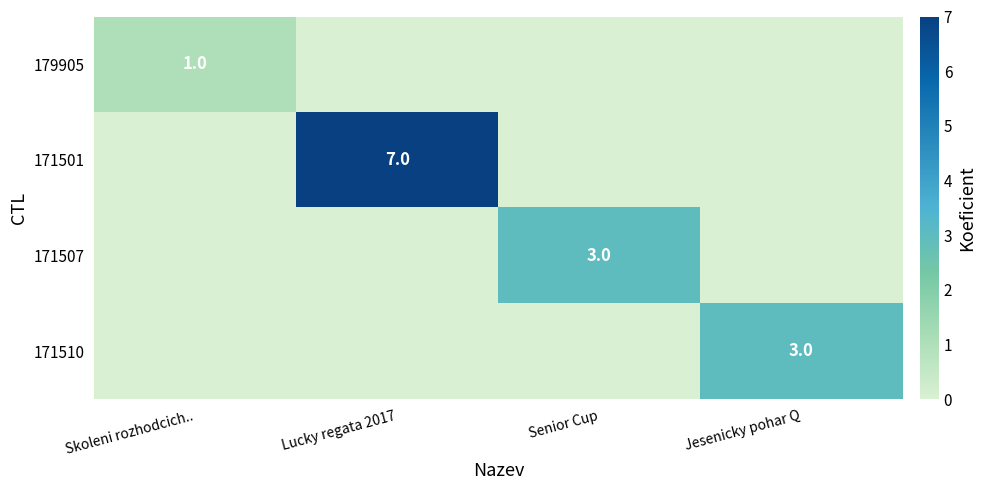

What is the spread (max minus min) of values at Lucky regata 2017?

7